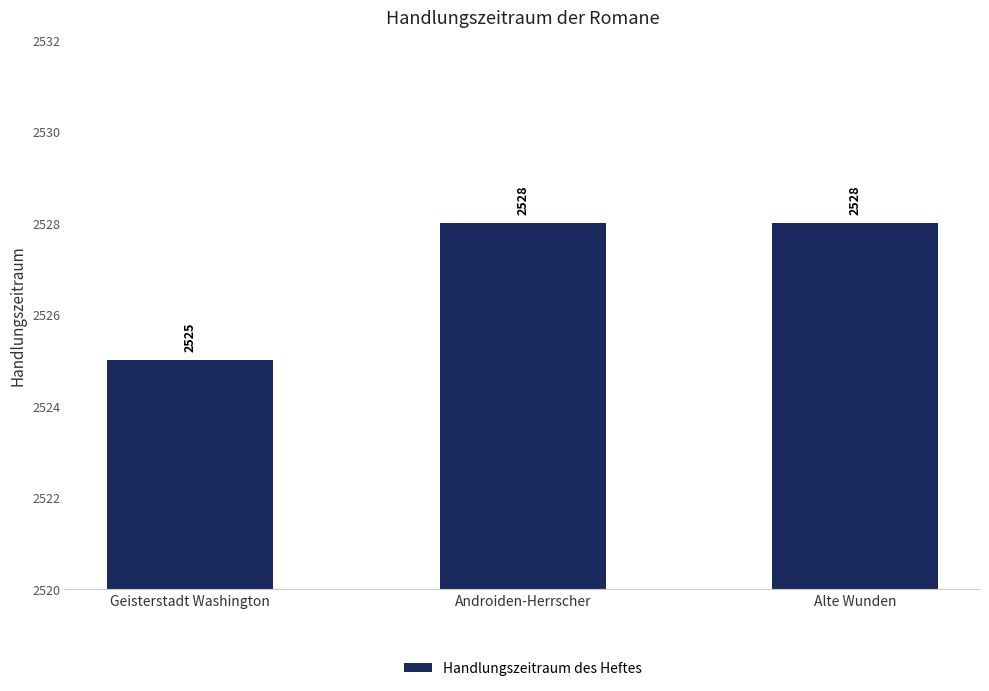

Does the chart contain any negative values?

No